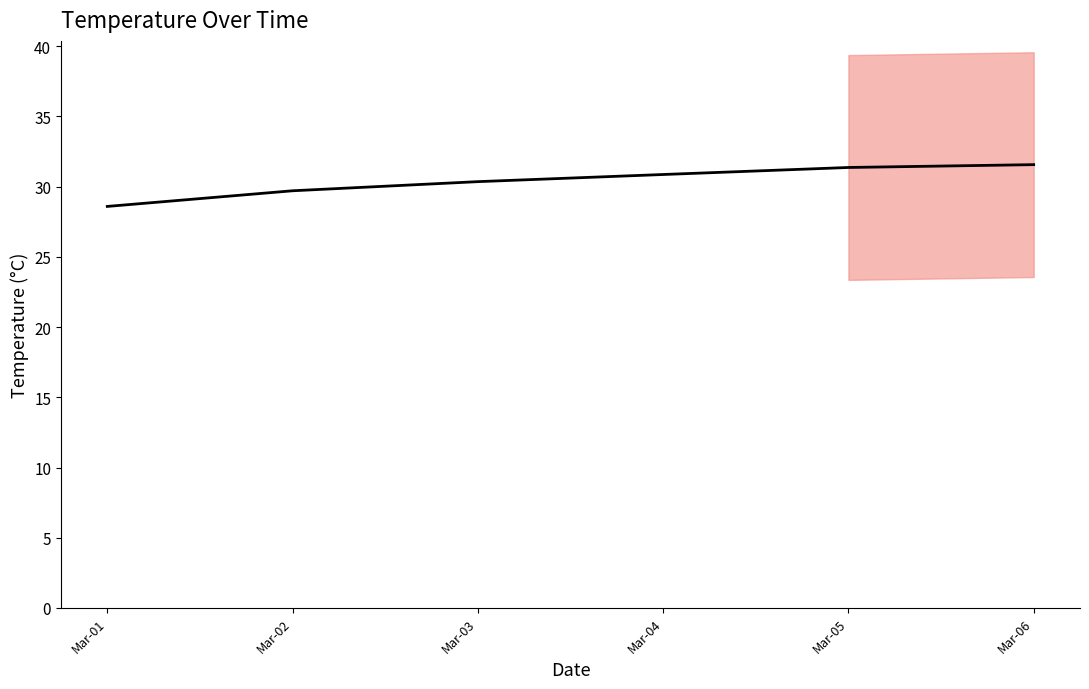

Is it true that the value at Mar-06 is 31.6?

True